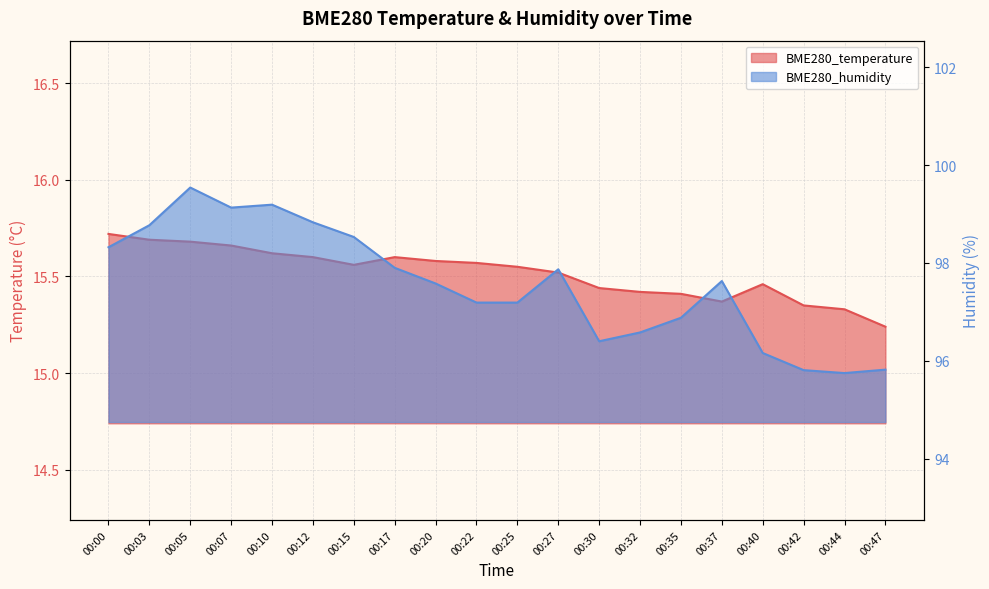

Reading left to right, transcribe all the data shown in this chart.

BME280_temperature: 15.7	15.7	15.7	15.7	15.6	15.6	15.6	15.6	15.6	15.6	15.6	15.5	15.4	15.4	15.4	15.4	15.5	15.3	15.3	15.2
BME280_humidity: 98.3	98.8	99.5	99.1	99.2	98.8	98.5	97.9	97.6	97.2	97.2	97.9	96.4	96.6	96.9	97.6	96.2	95.8	95.8	95.8